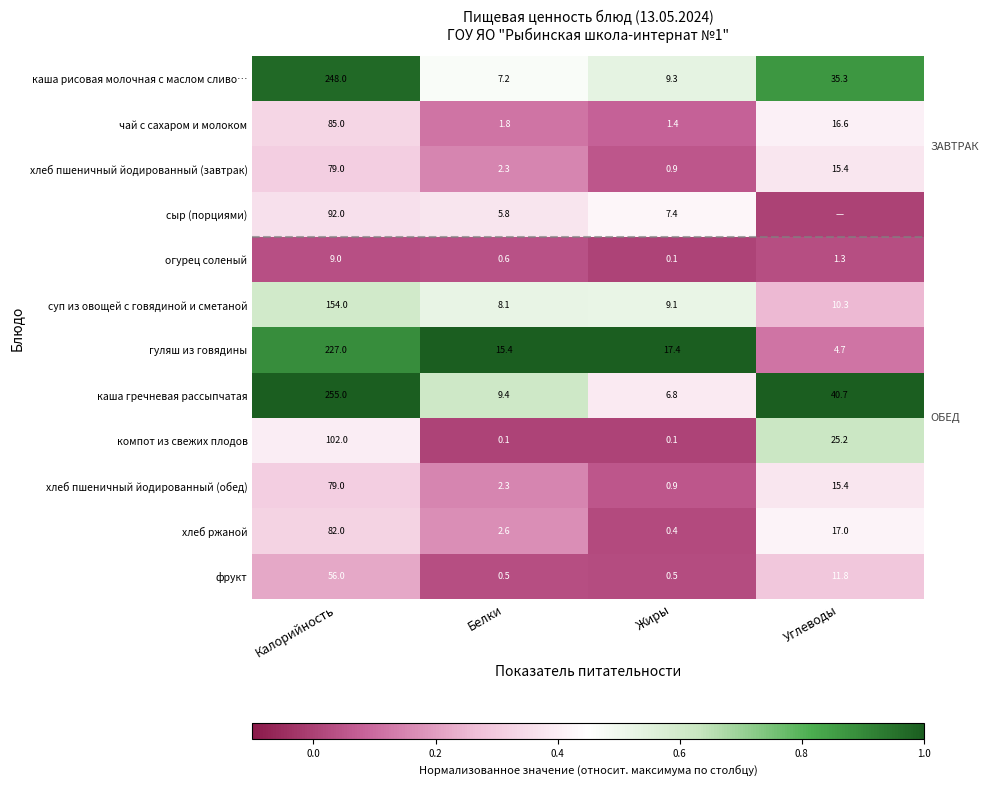

What is the average value of the хлеб пшеничный йодированный (обед) series?

24.4